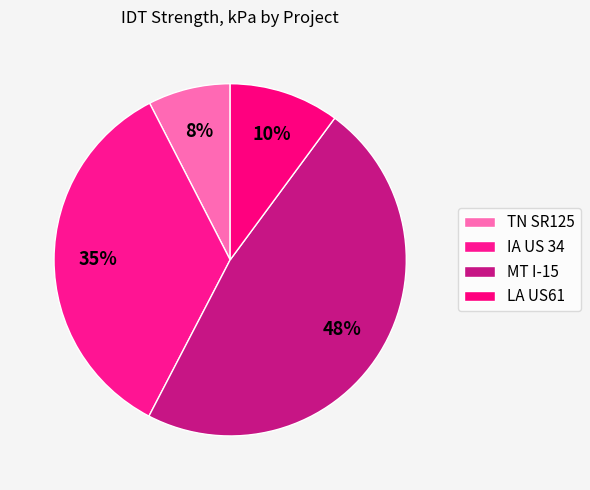

Which has a higher value, IA US 34 or LA US61?

IA US 34